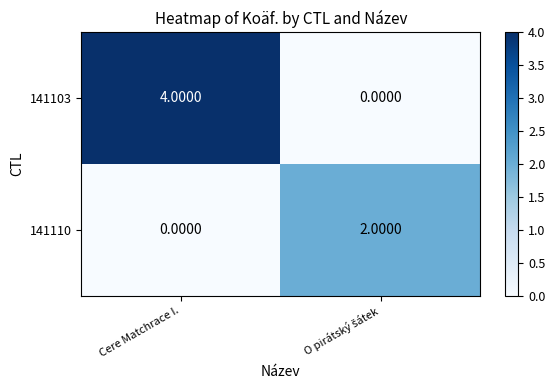

Which label corresponds to the largest value in the chart?

Cere Matchrace I.